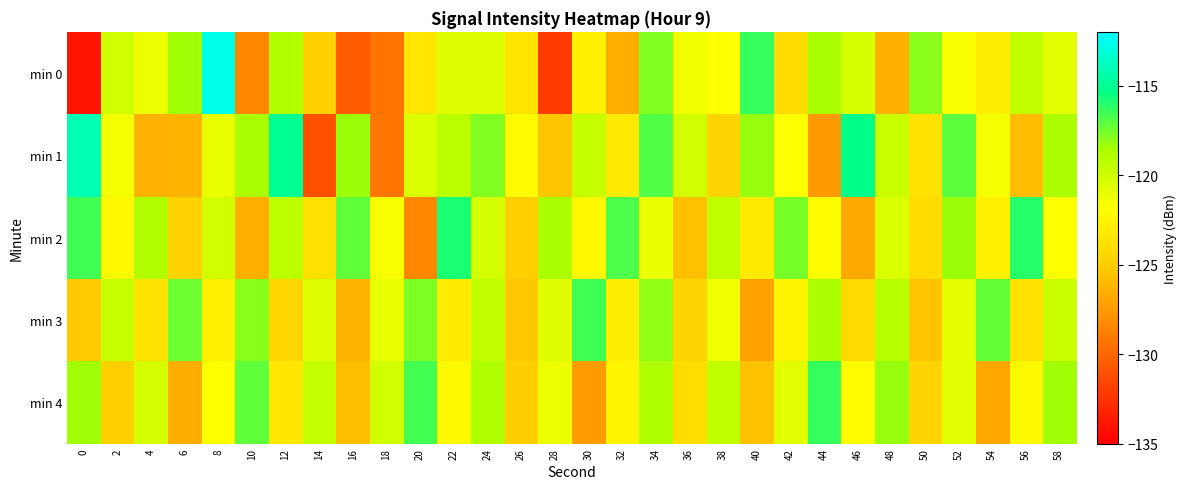

Reading left to right, extract all data points from this chart.

min 0: 0=-134.0	2=-120.1	4=-121.2	6=-118.4	8=-112.6	10=-128.4	12=-118.9	14=-124.8	16=-130.5	18=-129.4	20=-123.4	22=-120.6	24=-120.6	26=-123.6	28=-132.1	30=-122.8	32=-126.6	34=-117.8	36=-121.4	38=-121.8	40=-116.4	42=-124.2	44=-118.6	46=-120.3	48=-126.4	50=-118.0	52=-121.7	54=-122.9	56=-119.5	58=-120.9
min 1: 0=-114.1	2=-121.4	4=-126.3	6=-126.2	8=-121.0	10=-118.6	12=-115.0	14=-131.1	16=-118.4	18=-129.2	20=-120.5	22=-119.2	24=-117.8	26=-122.1	28=-125.4	30=-119.7	32=-123.3	34=-116.9	36=-120.1	38=-124.6	40=-118.2	42=-121.8	44=-127.5	46=-115.3	48=-119.9	50=-123.7	52=-117.1	54=-121.5	56=-125.9	58=-118.7
min 2: 0=-116.5	2=-122.3	4=-118.9	6=-124.7	8=-120.1	10=-126.5	12=-119.3	14=-123.8	16=-117.2	18=-121.6	20=-128.4	22=-115.8	24=-120.2	26=-124.9	28=-118.6	30=-122.4	32=-116.8	34=-121.1	36=-125.7	38=-119.4	40=-123.2	42=-117.6	44=-122.0	46=-126.8	48=-120.5	50=-124.1	52=-118.3	54=-122.7	56=-116.1	58=-121.9
min 3: 0=-125.2	2=-119.8	4=-123.6	6=-117.4	8=-122.8	10=-118.0	12=-124.4	14=-120.6	16=-126.2	18=-121.0	20=-117.7	22=-123.1	24=-119.5	26=-125.3	28=-120.7	30=-116.5	32=-122.9	34=-118.1	36=-124.5	38=-121.3	40=-127.1	42=-122.5	44=-118.7	46=-124.3	48=-119.1	50=-125.5	52=-120.9	54=-117.3	56=-123.7	58=-119.9
min 4: 0=-118.4	2=-124.8	4=-120.2	6=-126.6	8=-121.8	10=-117.2	12=-123.4	14=-119.6	16=-125.8	18=-120.0	20=-116.6	22=-122.2	24=-118.8	26=-125.0	28=-121.2	30=-127.4	32=-122.6	34=-118.8	36=-124.0	38=-119.4	40=-125.6	42=-120.8	44=-116.4	46=-122.0	48=-118.2	50=-124.6	52=-120.8	54=-127.0	56=-122.2	58=-118.4